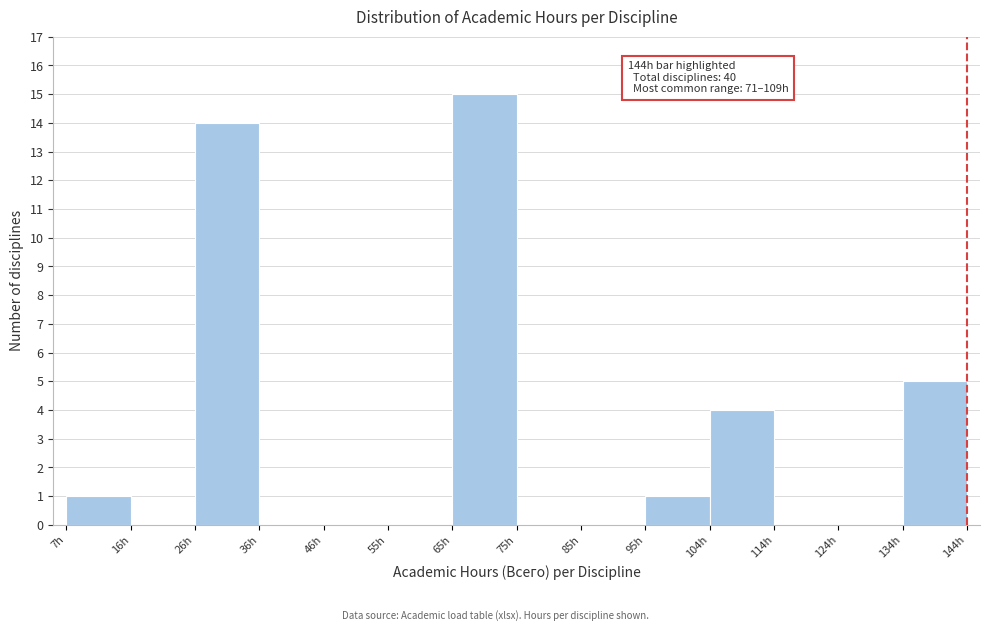

Over which range of the x-axis is the bar tallest?

66 to 76